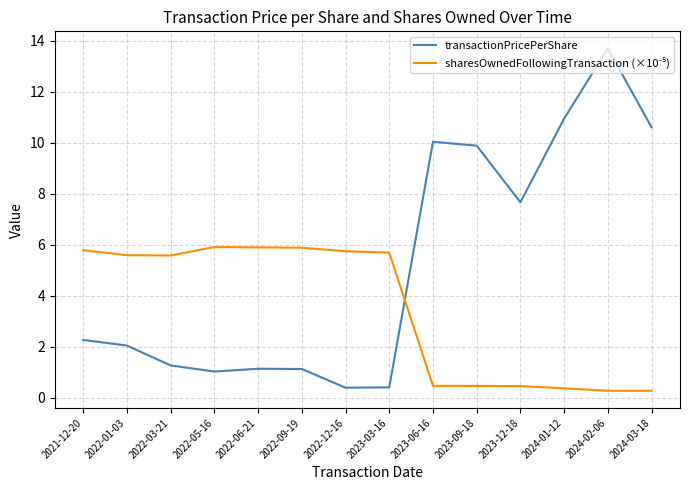

What is the sum of the transactionPricePerShare values at 2023-09-18 and 2024-01-12?

20.8